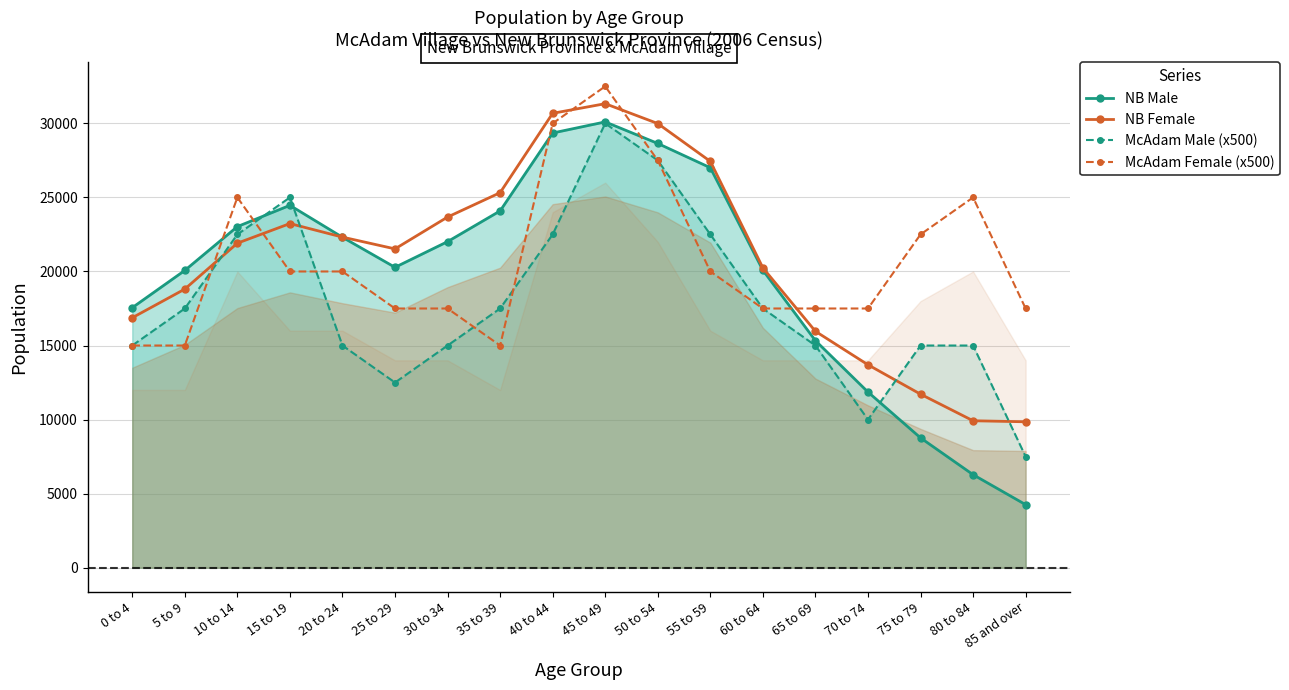

What is the difference between the maximum and minimum values in the NB Female series?

21480